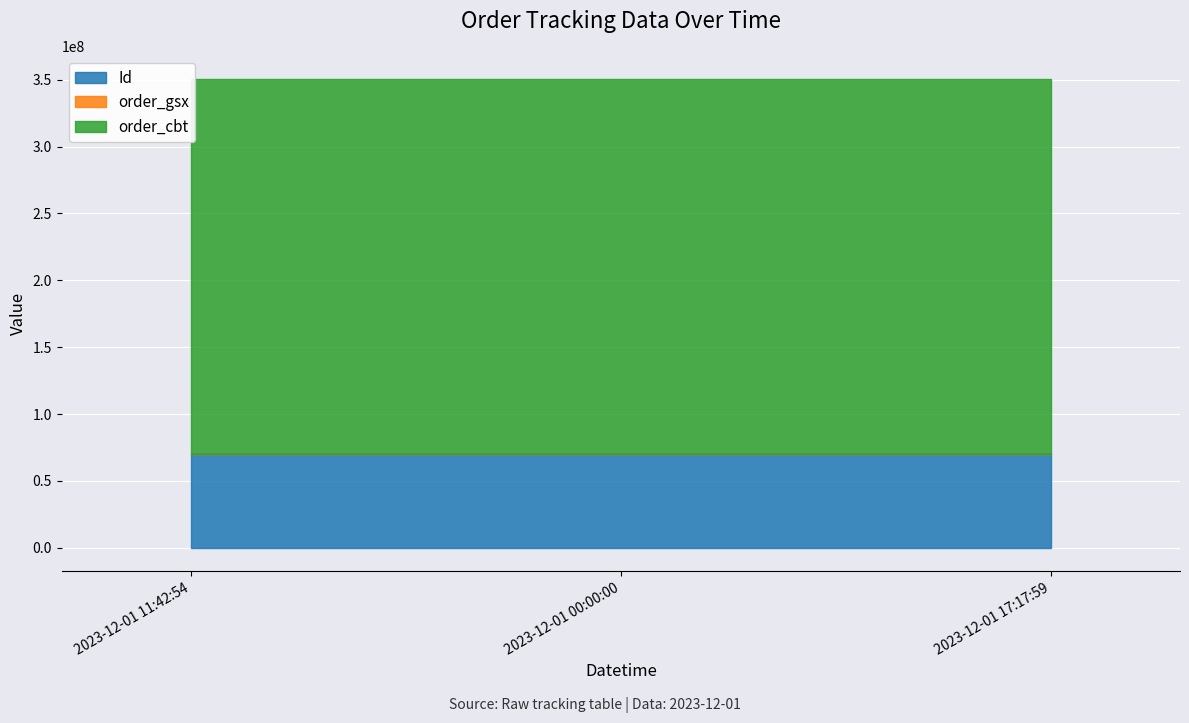

How many data points does each series have?

3